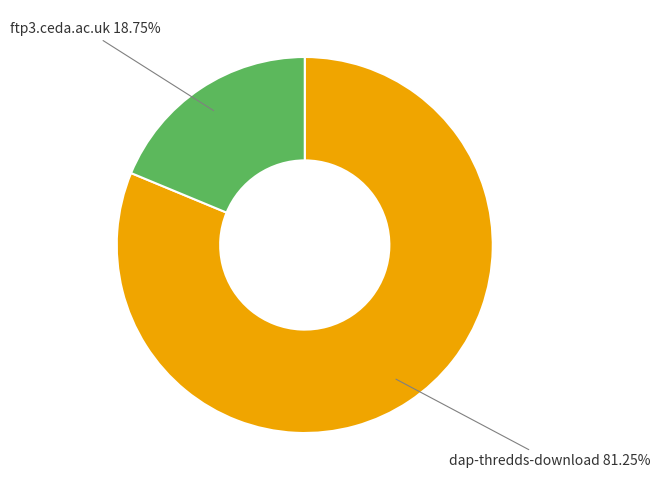

Is it true that dap-thredds-download is 96% of the pie?

False